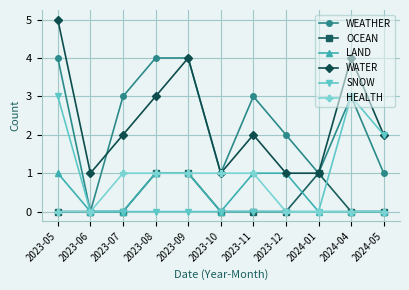

What is the label of the 11th point from the right?

2023-05